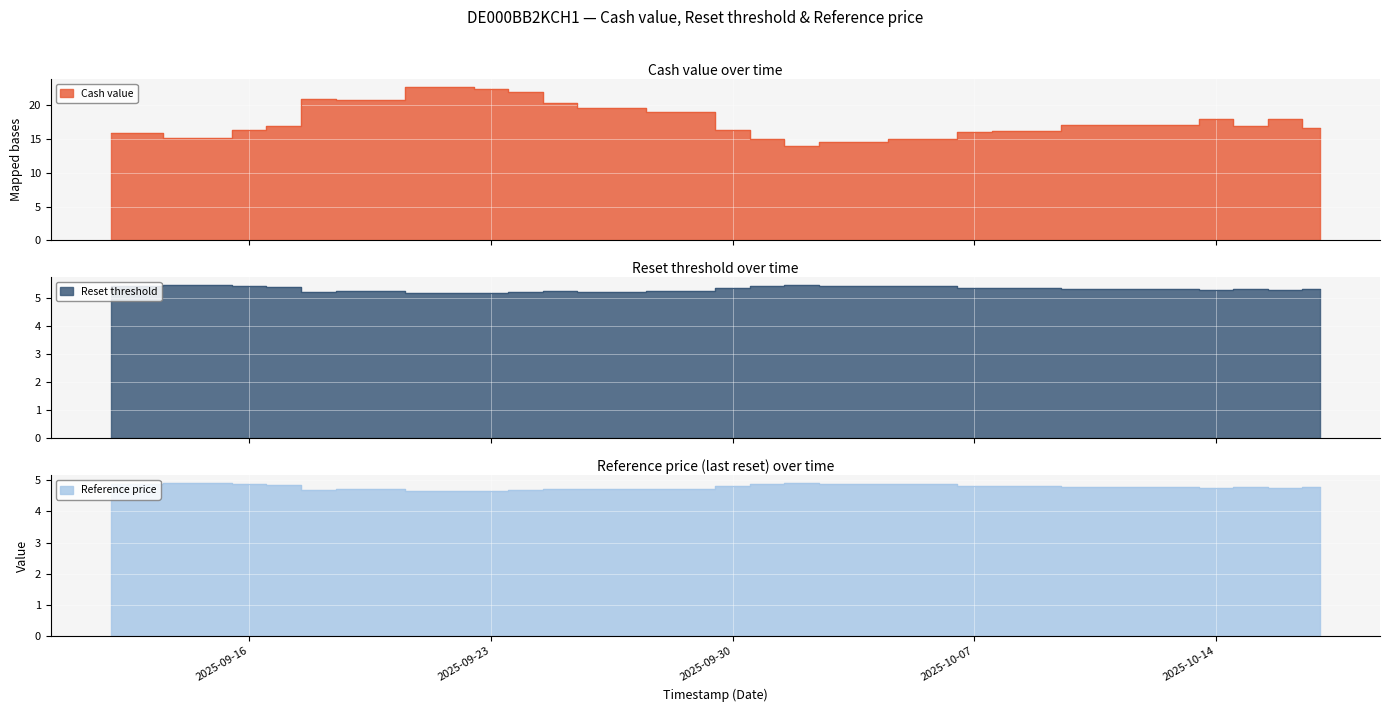

Which category has the highest value across all series?

2025-09-22